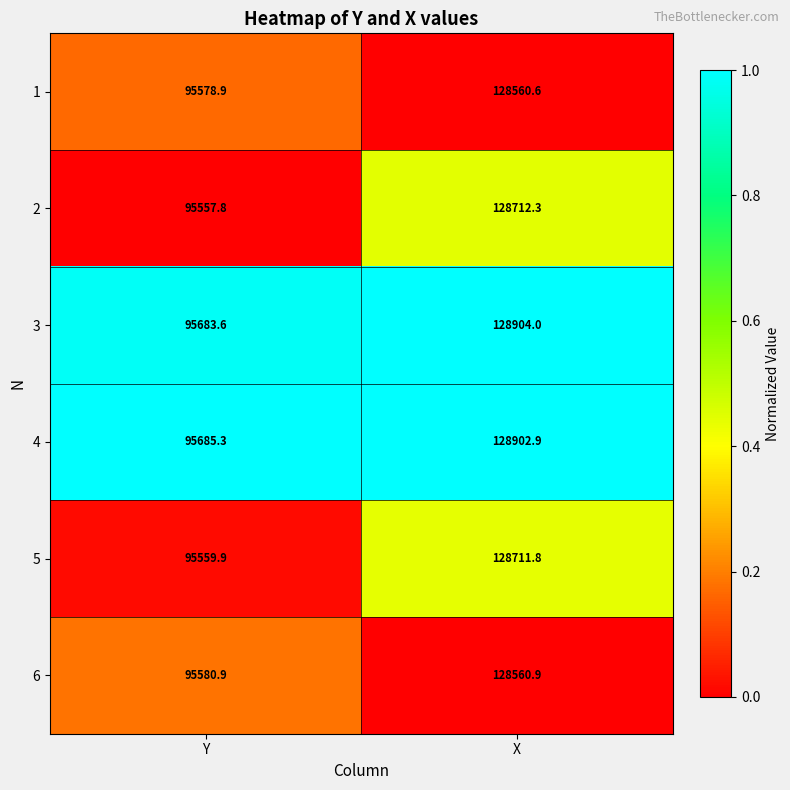

Between Y and X, which series saw the biggest shift?

3